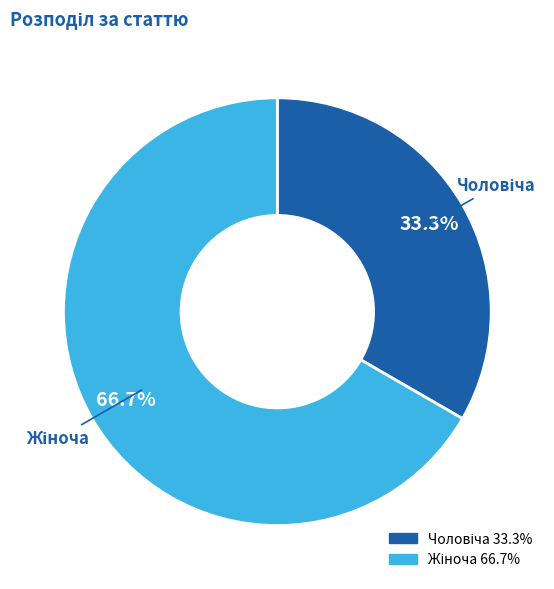

Does any single category account for the majority?

Yes